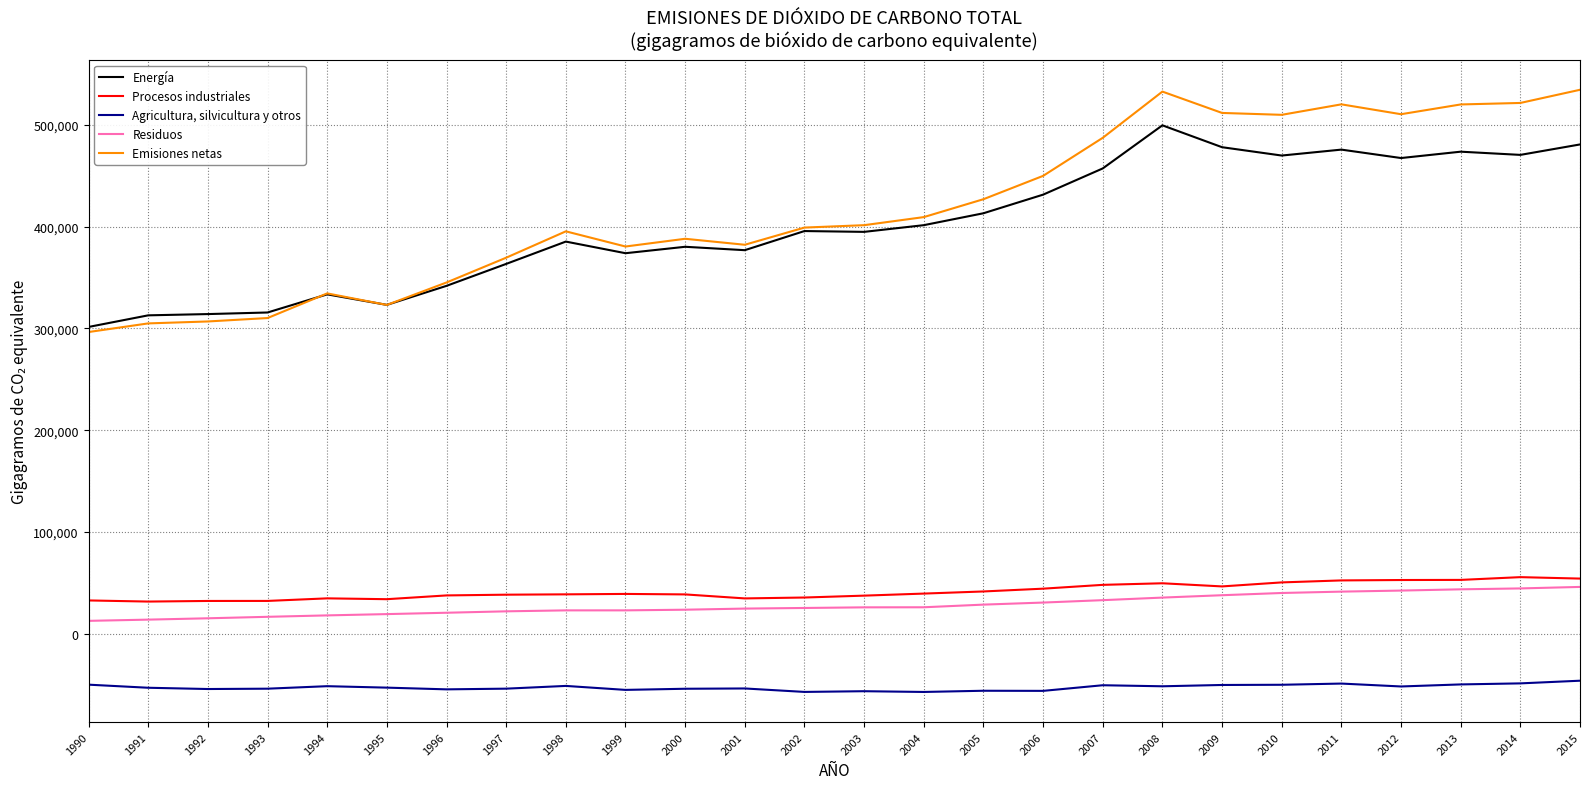

What is the sum of all Emisiones netas values?

10873861.5